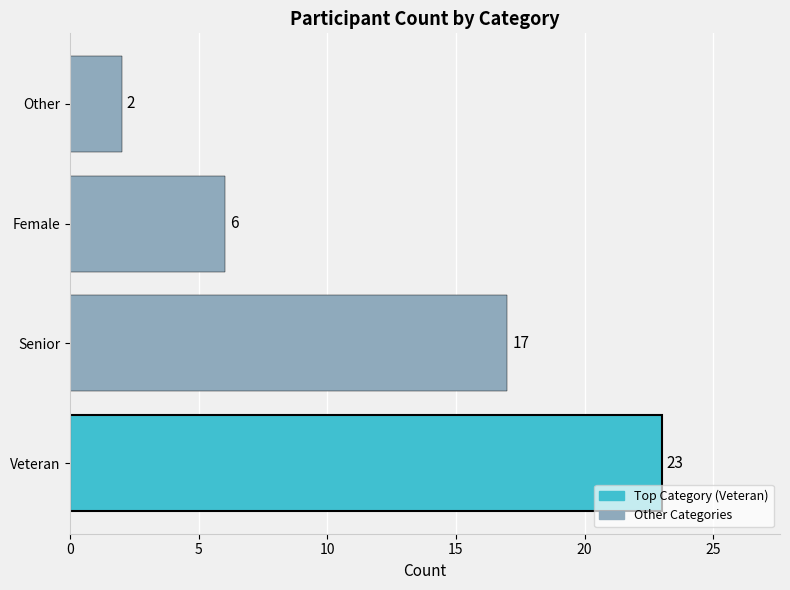

What is the difference between the second highest and minimum values?

15